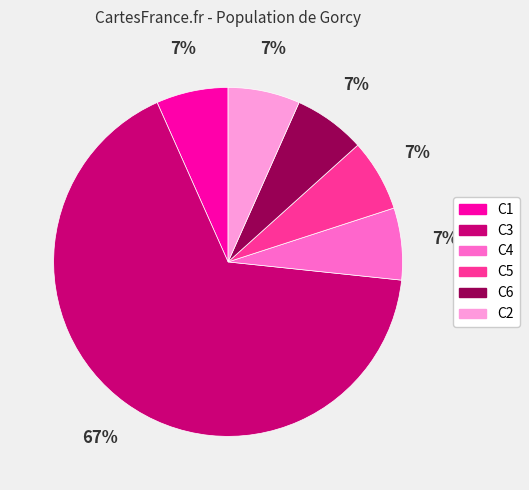

To the nearest percent, what percentage of the pie is C6?

7%